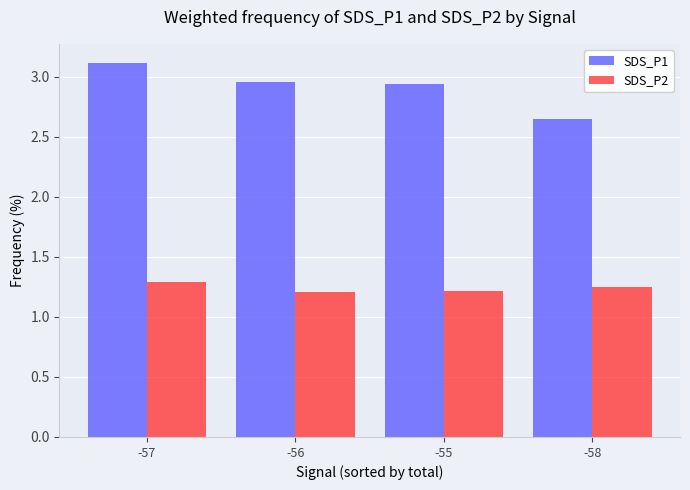

What is the maximum value shown in the chart?

3.1